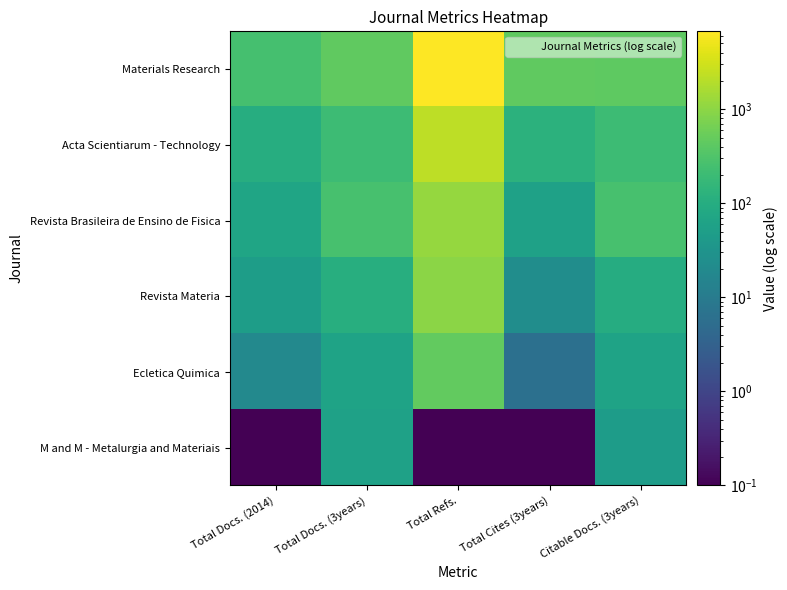

What is the smallest value displayed?

0.1